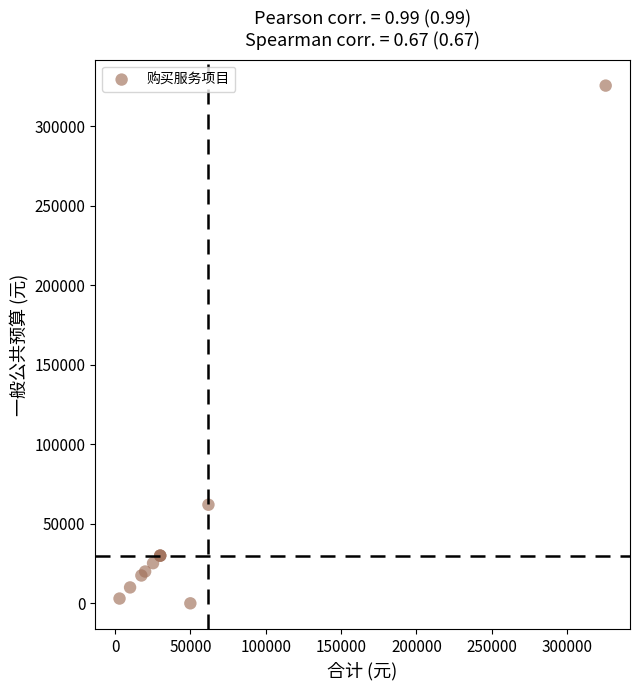

What Y value in the scatter plot is closest to 162800?

62000